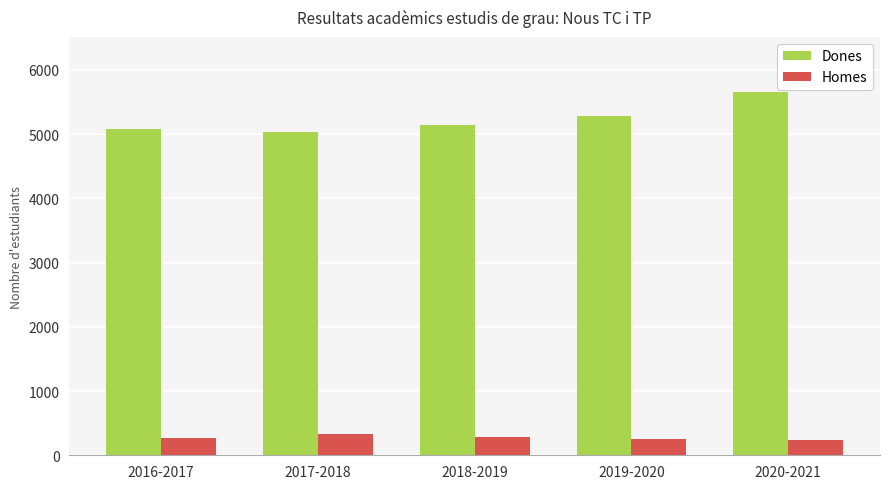

The value of Homes at 2018-2019 is 504. True or false?

False